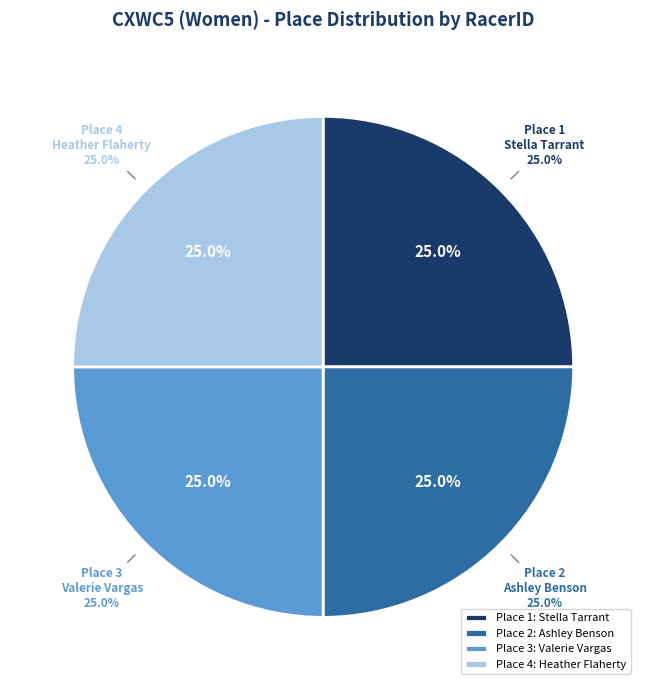

Does 2 account for over 50% of the chart?

No